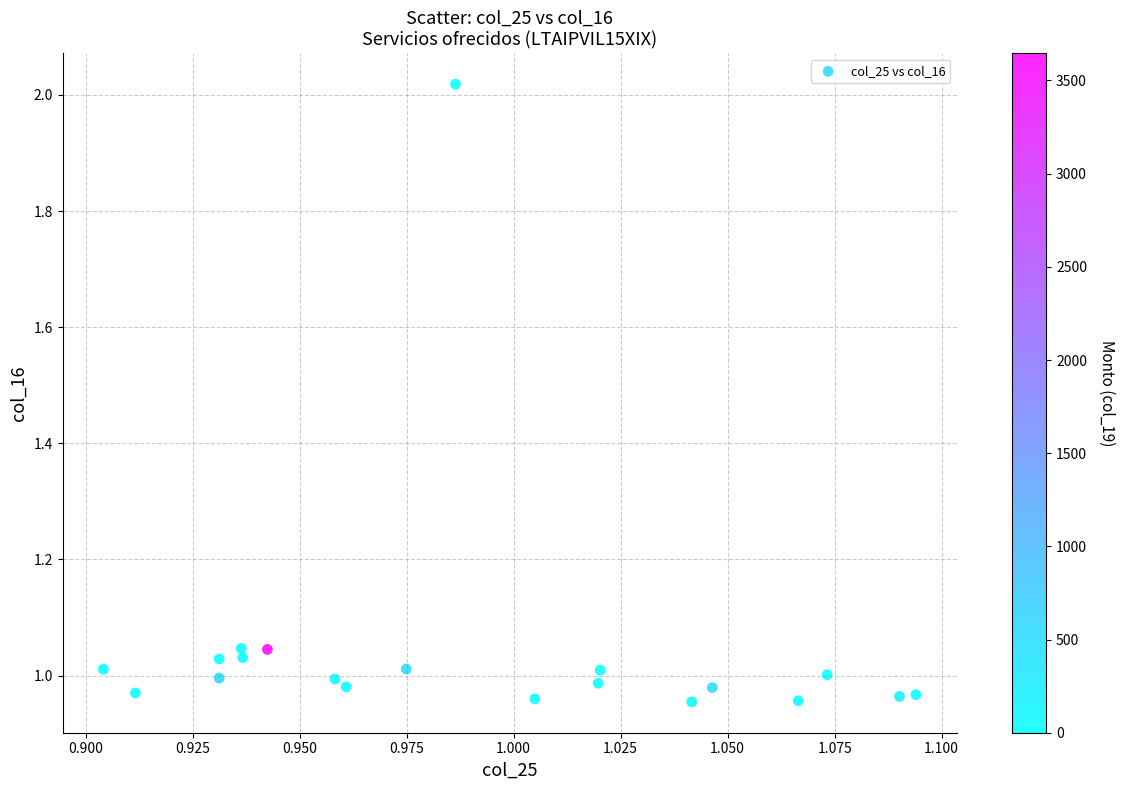

What is the range of Y values (max minus min)?

1.1